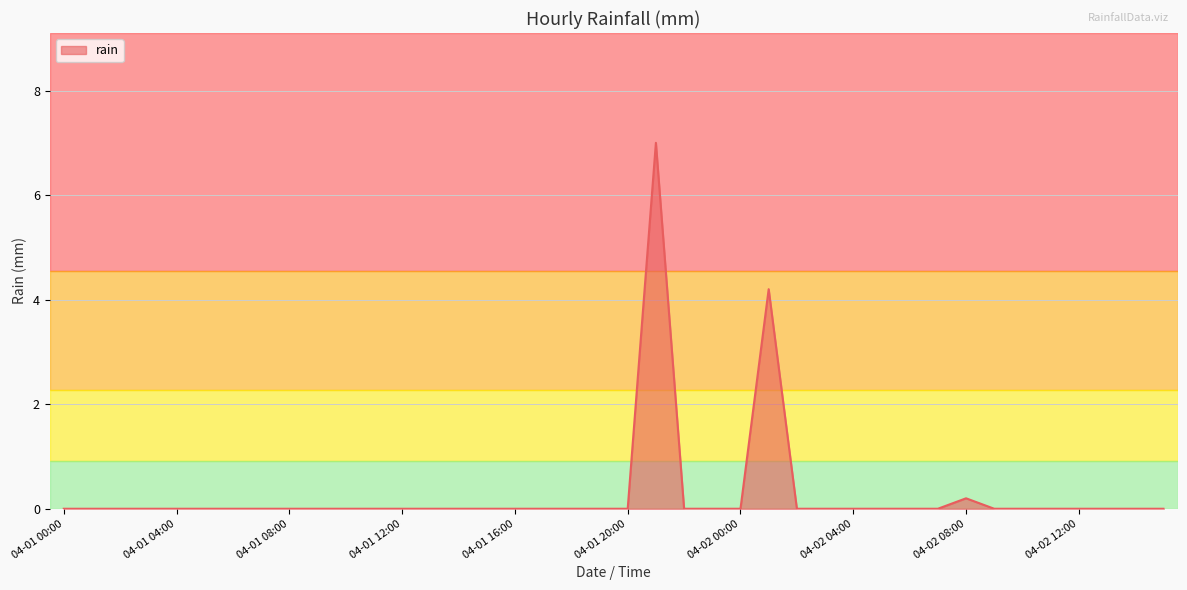

What is the greatest value displayed?

7.0